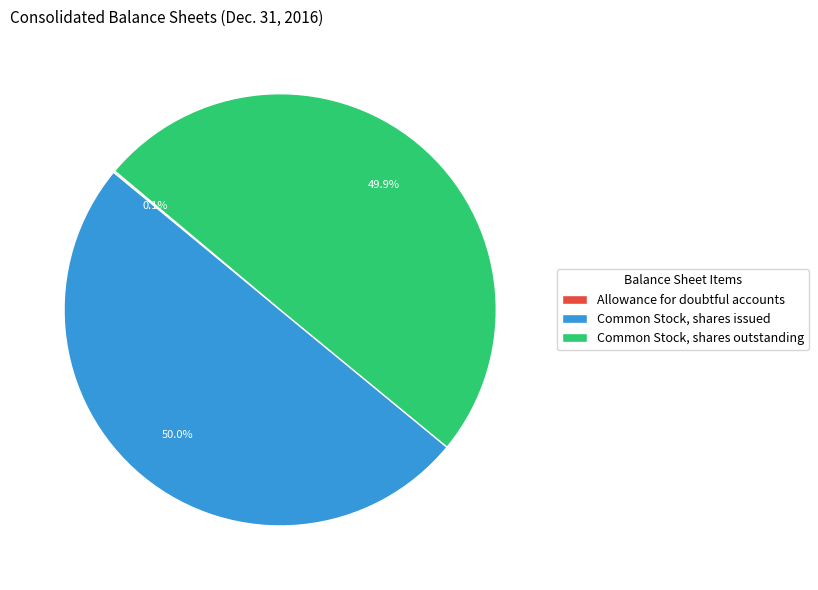

What percentage do Common Stock, shares outstanding and Common Stock, shares issued together represent?

99.9%